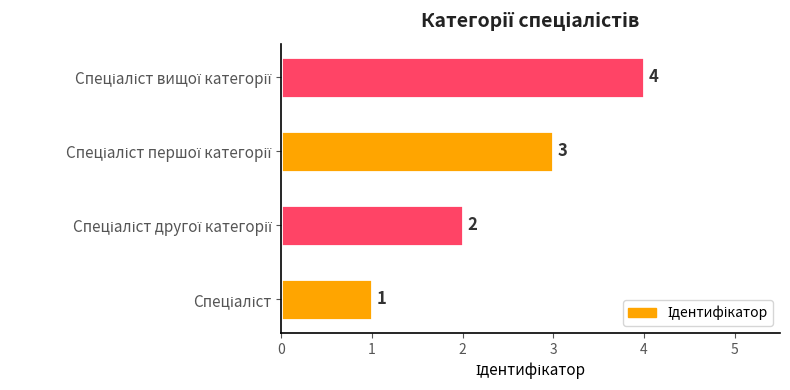

What is the sum of all values?

10